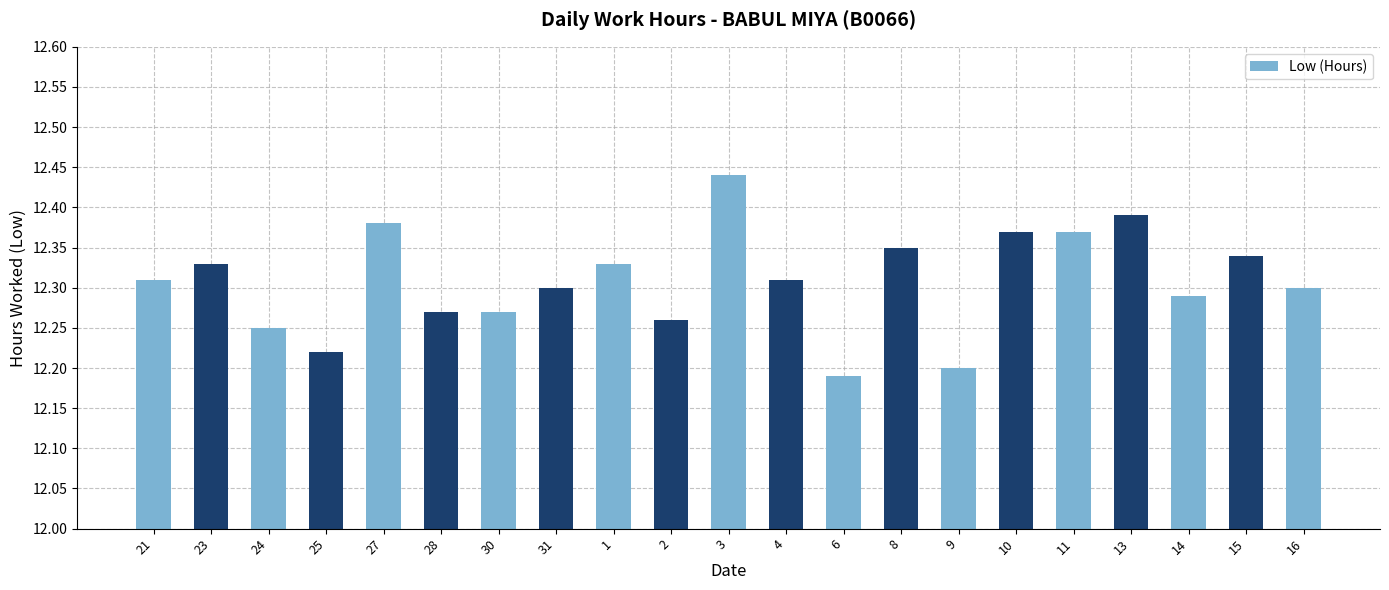

What position from the right is 23?

20